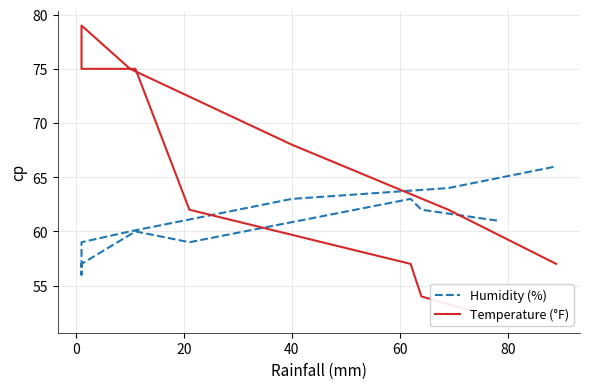

Which series ends up on top after the final intersection of Humidity (%) and Temperature (°F)?

Humidity (%)